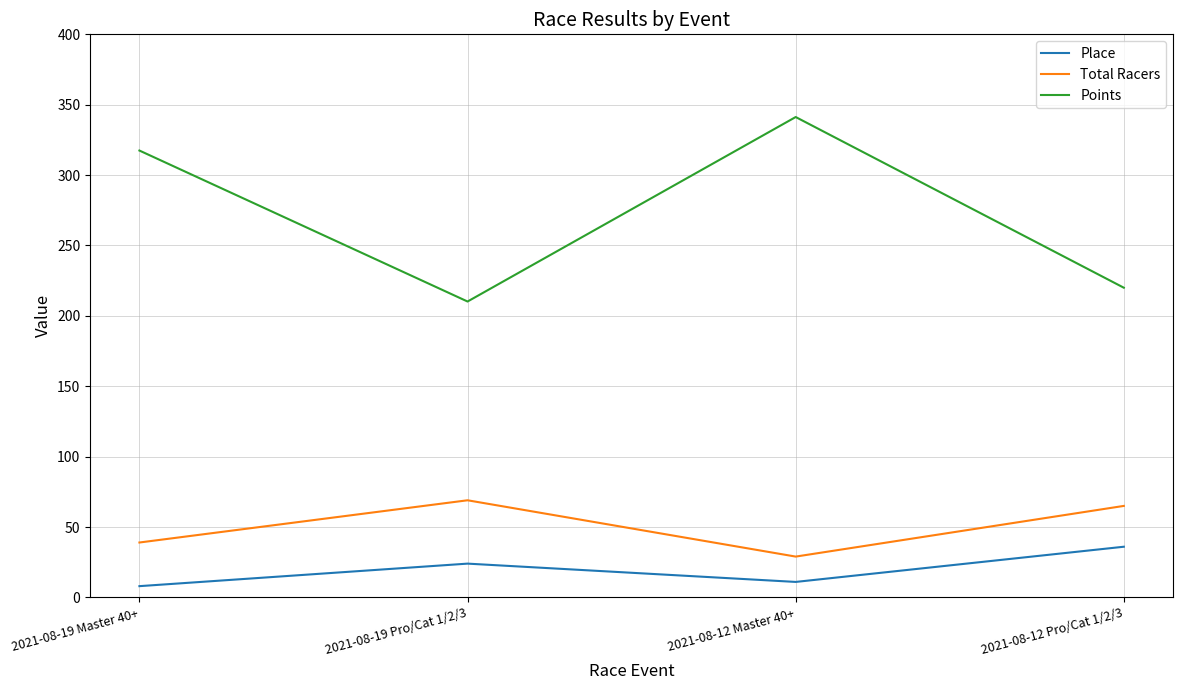

The value of Points at 2021-08-12 Master 40+ is 584.8. True or false?

False